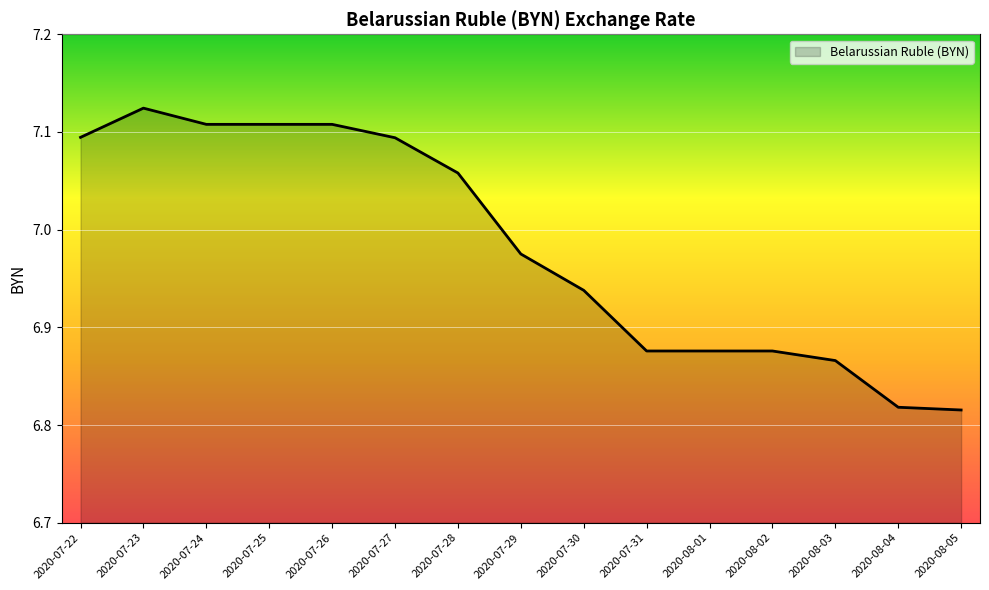

What is the difference between the maximum and second lowest values?

0.3